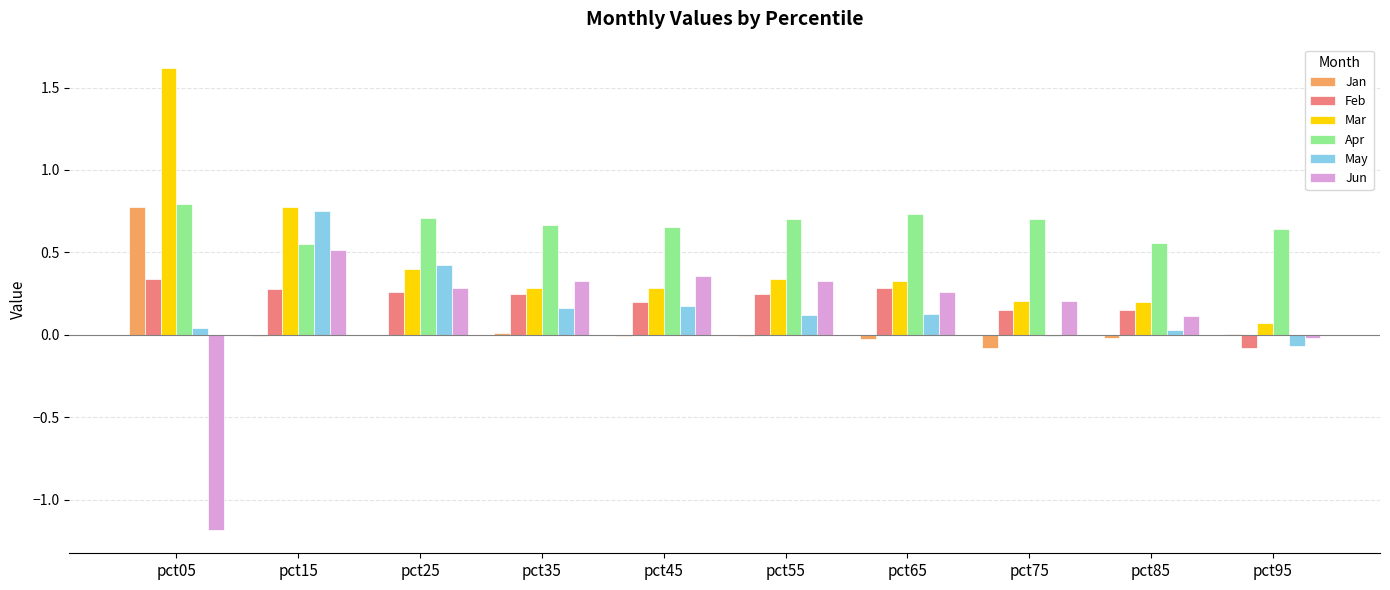

How many groups of bars are there?

10